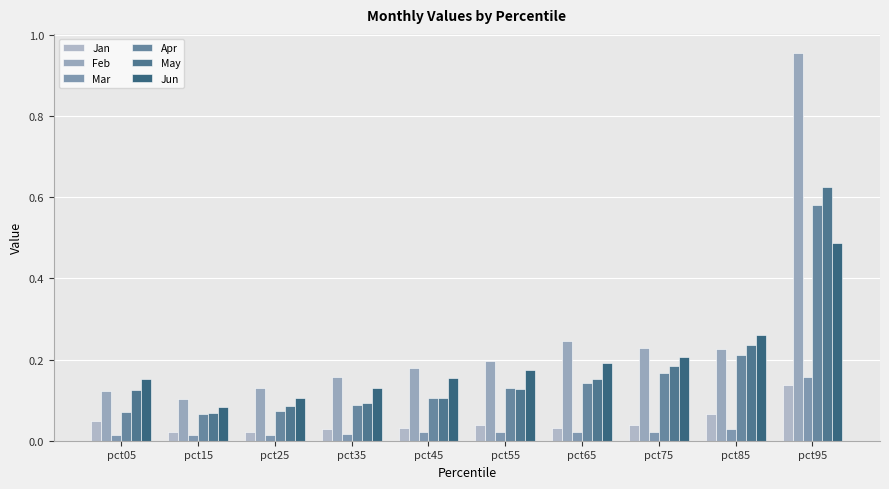

Is the value of Apr at pct25 greater than the value of Jan at pct15?

Yes